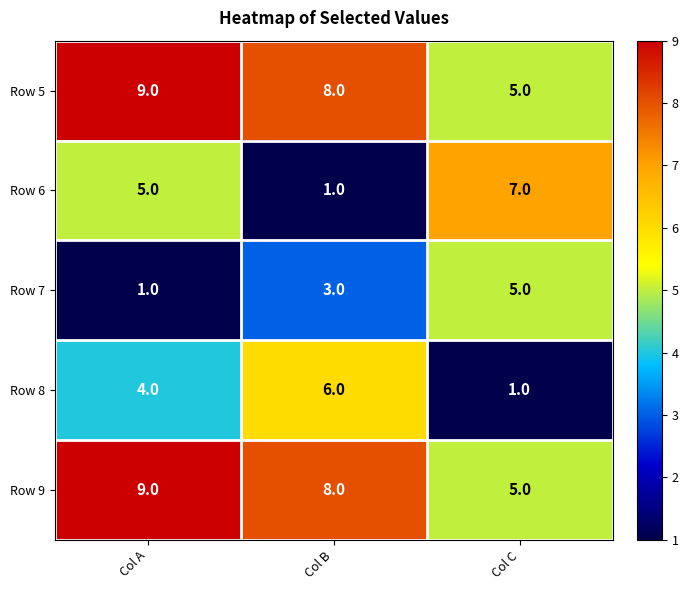

At which label is Row 7 closest to 3?

Col B